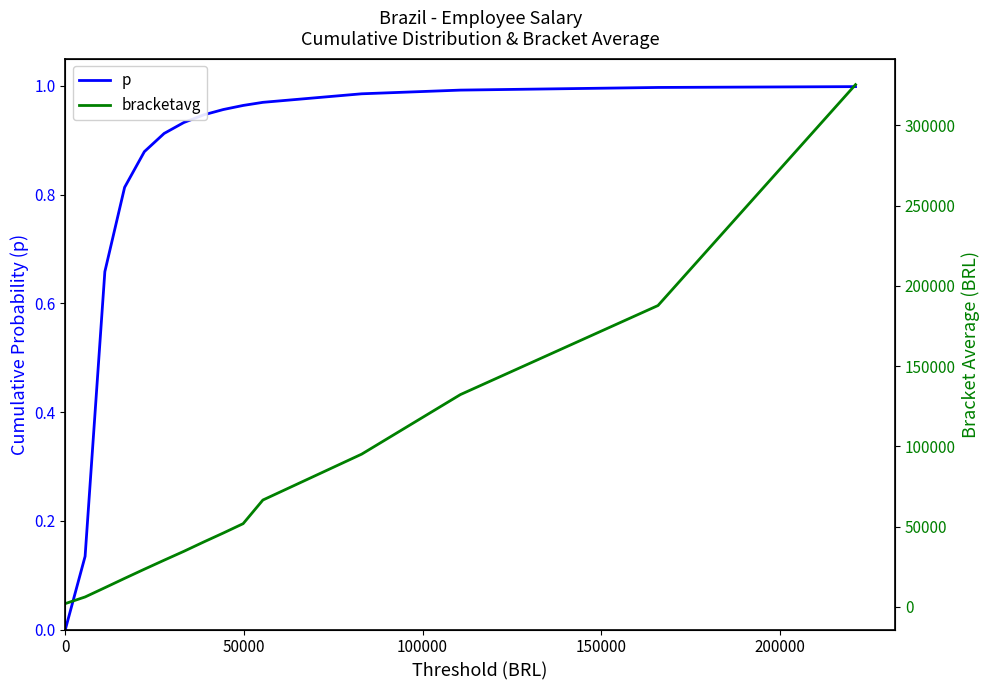

What is the greatest value displayed?

325386.4